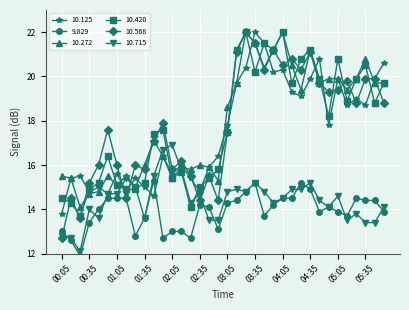

How many series are shown in this chart?

6